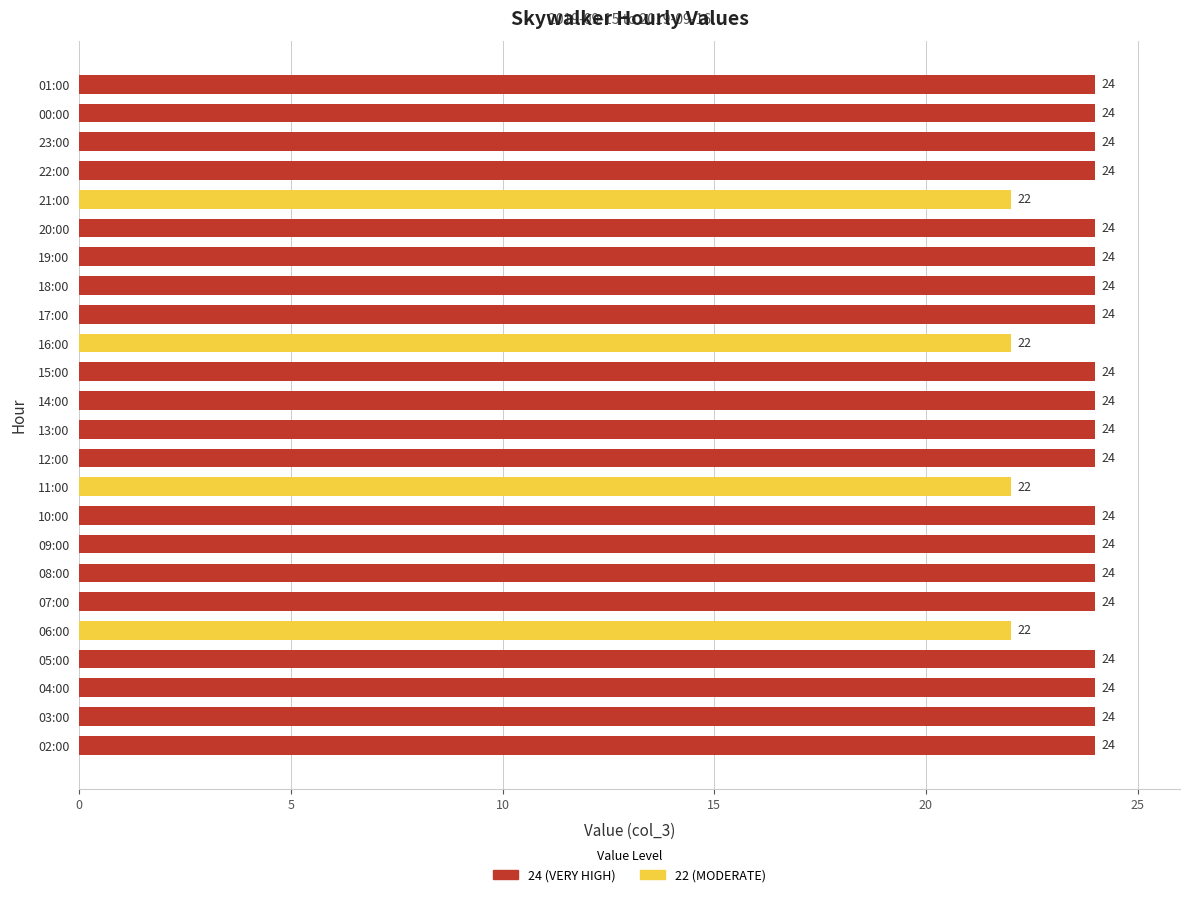

The chart shows a value of 24 at 12:00. True or false?

True